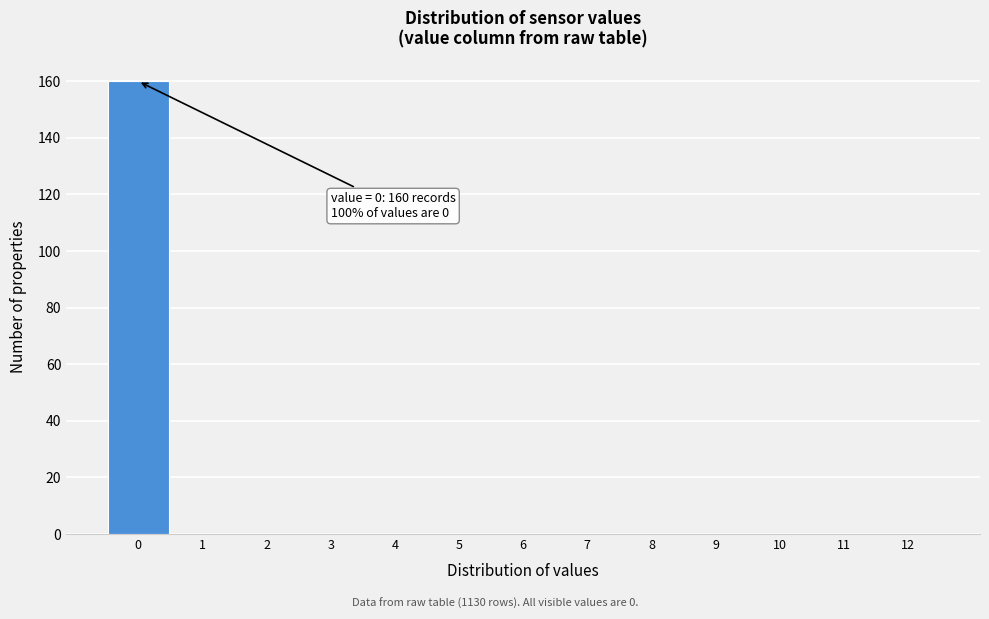

Over which range of the x-axis is the bar tallest?

-0.5 to 0.5